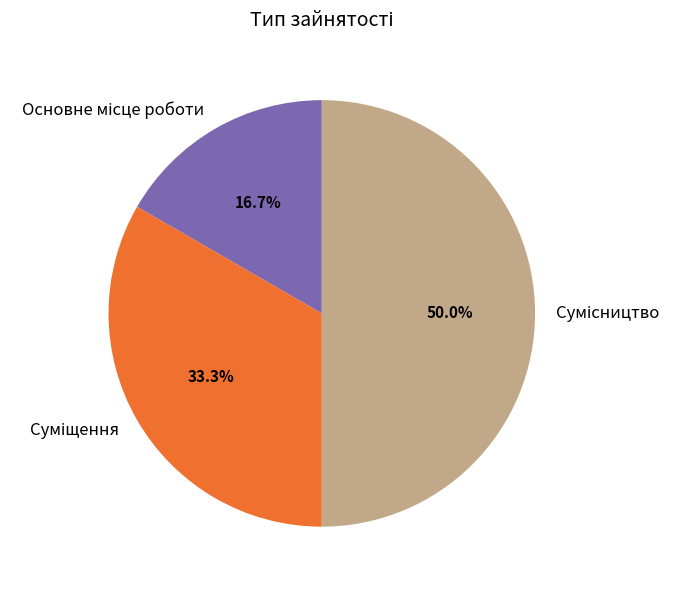

Which has a higher value, Сумісництво or Суміщення?

Сумісництво